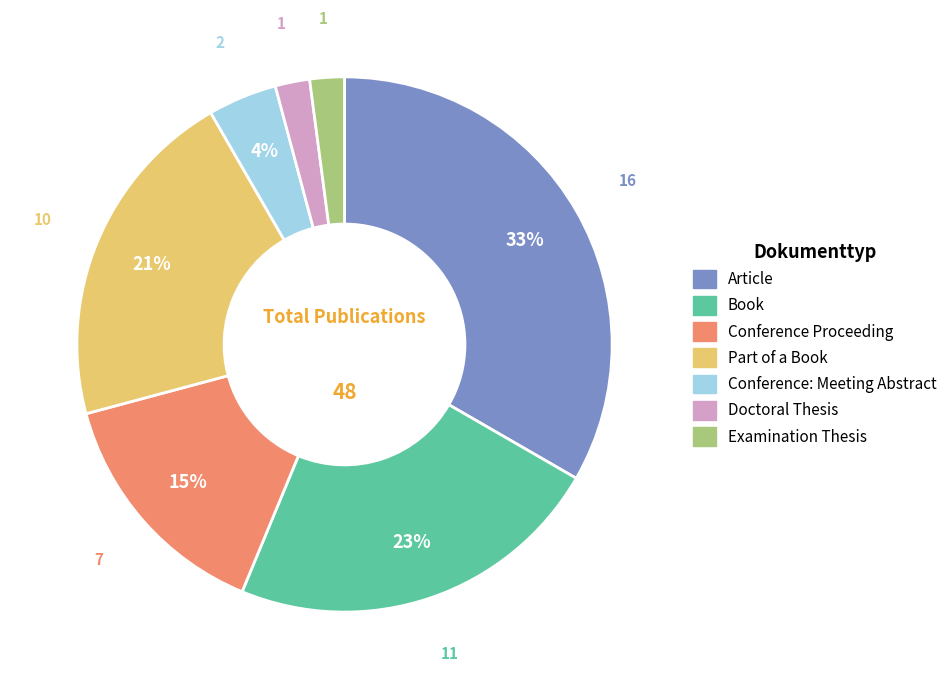

Is the sum of Book and Doctoral Thesis greater than half?

No